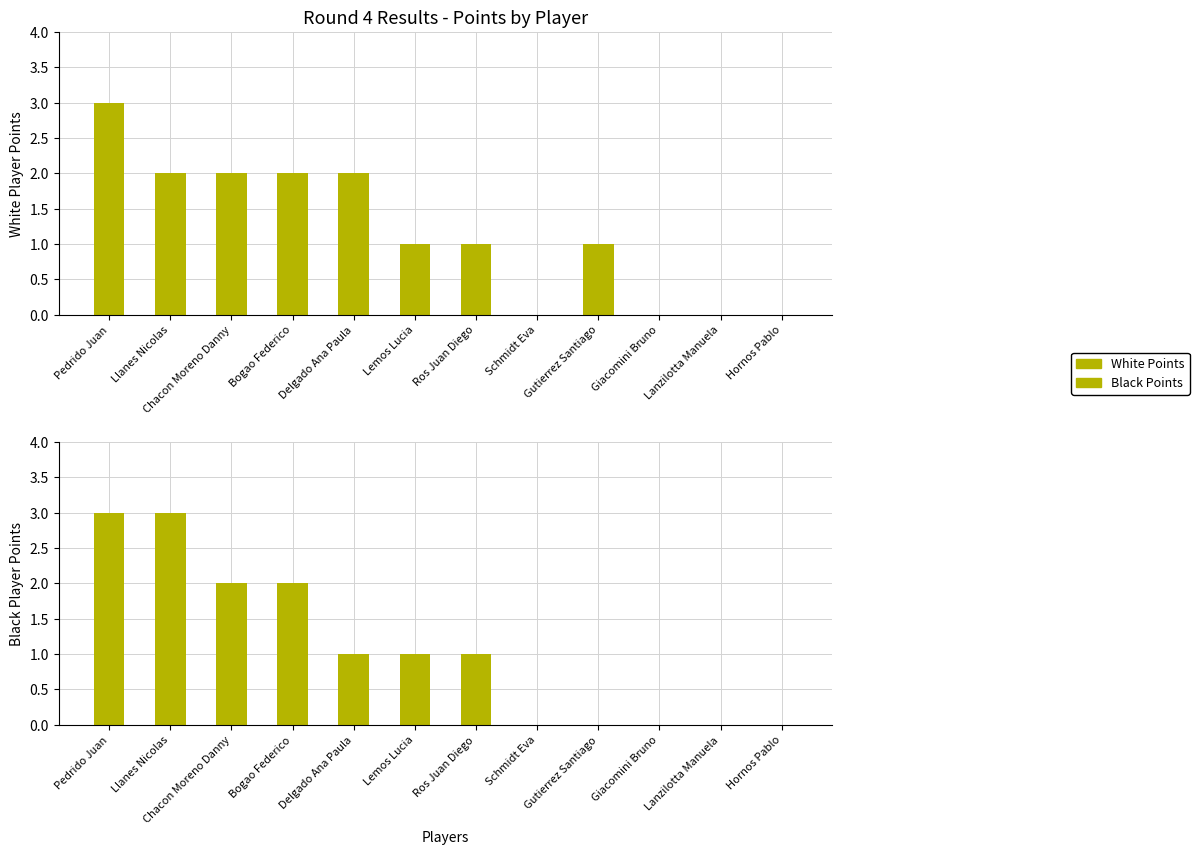

True or false: Black Points has a value of 1 at Delgado Ana Paula.

True